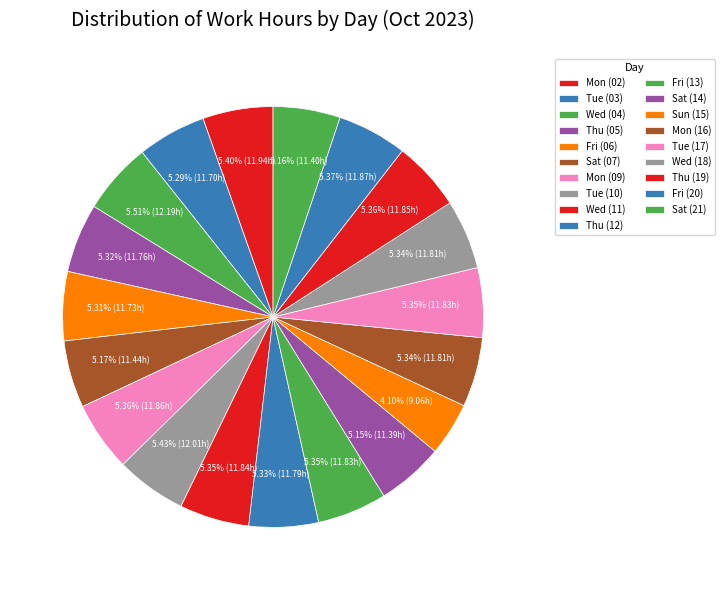

How much of the chart is everything except Fri (06)?

94.7%